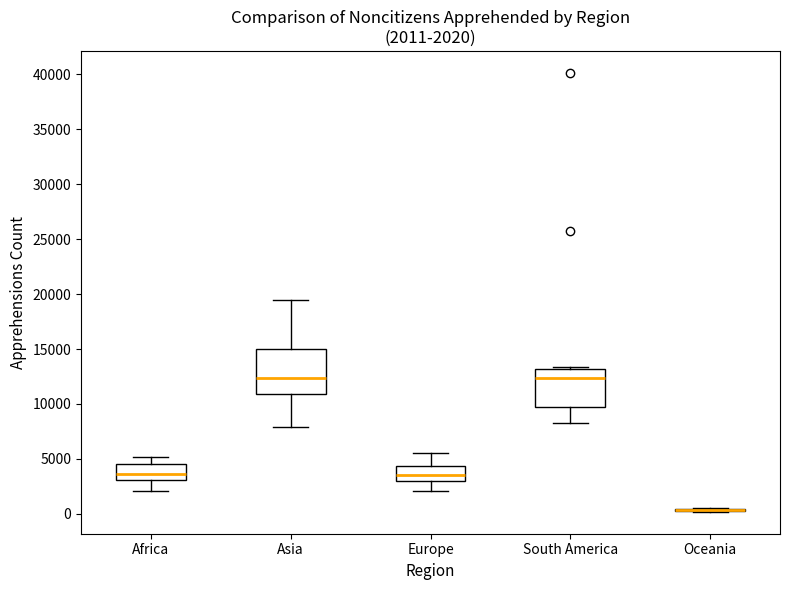

Which box is the tallest, from its lower edge to its upper edge?

Asia